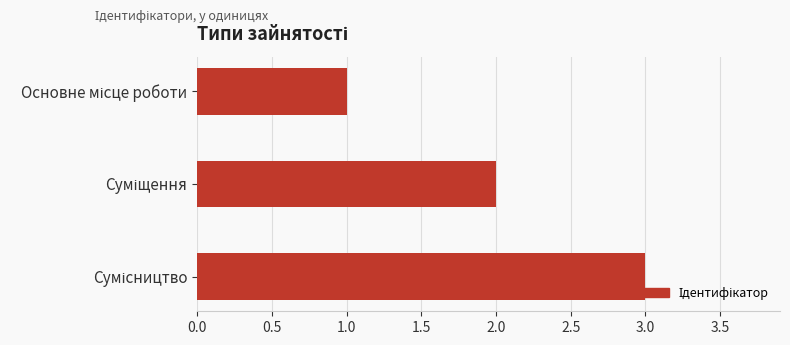

What is the average value?

2